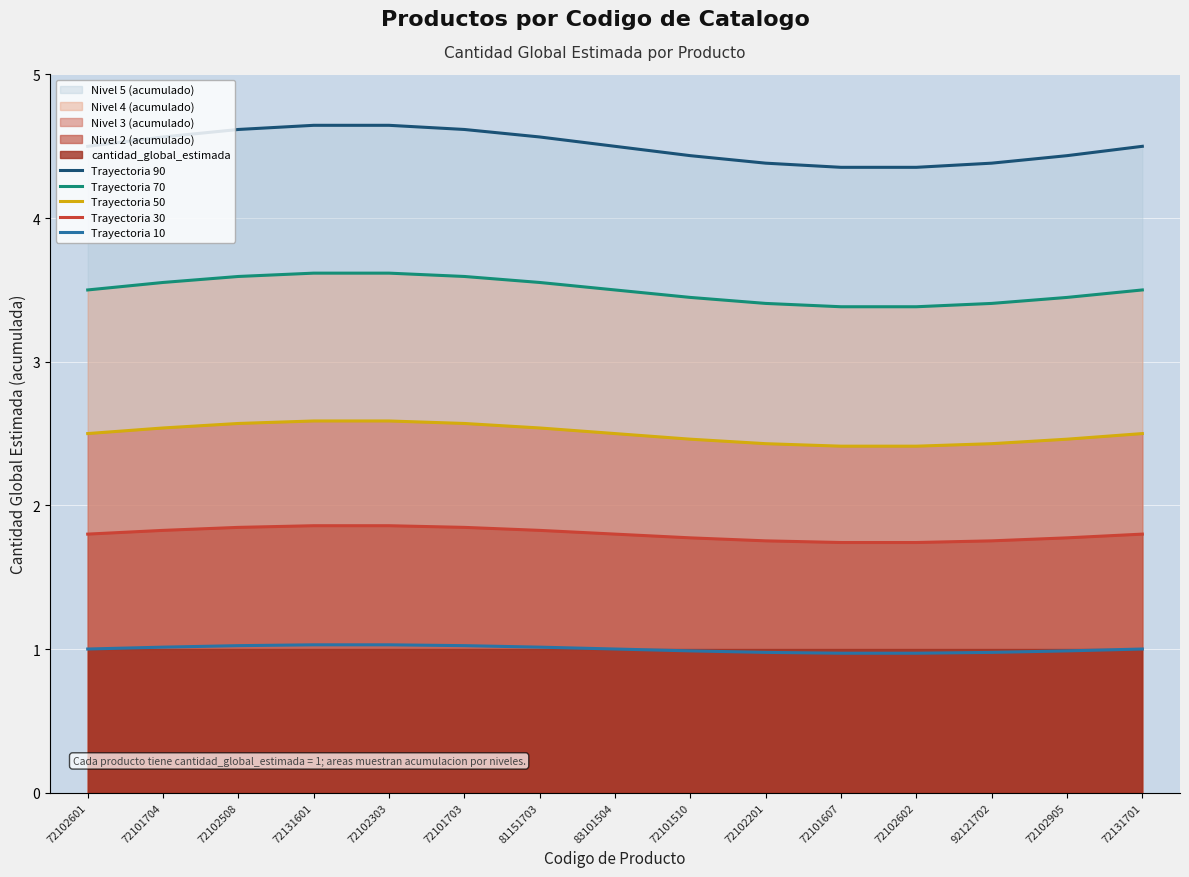

What is the difference between the second highest and minimum values in the Trayectoria 10 series?

0.1